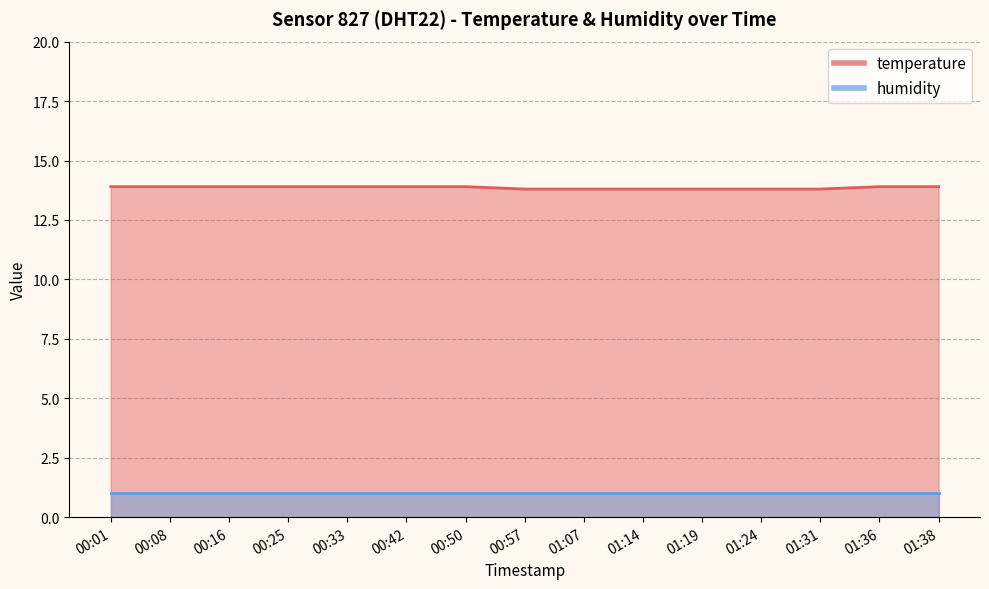

Which has a higher value, 01:24 or 01:14?

01:24